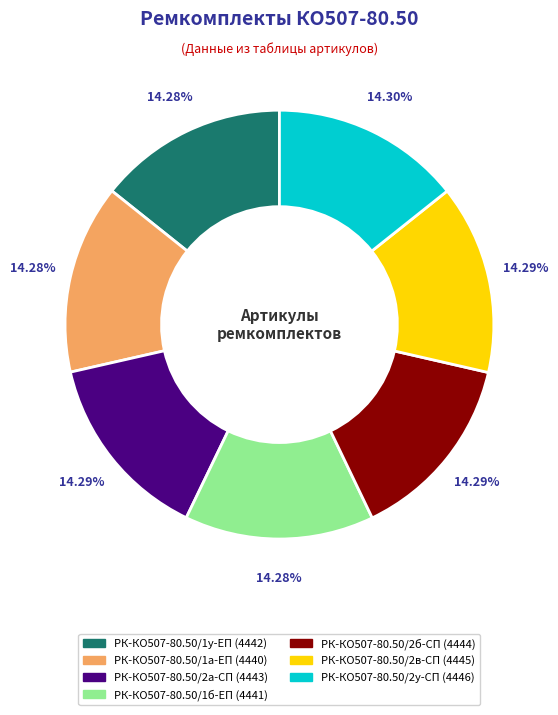

What percentage do РК-КО507-80.50/2у-СП and РК-КО507-80.50/2в-СП together represent?

28.6%